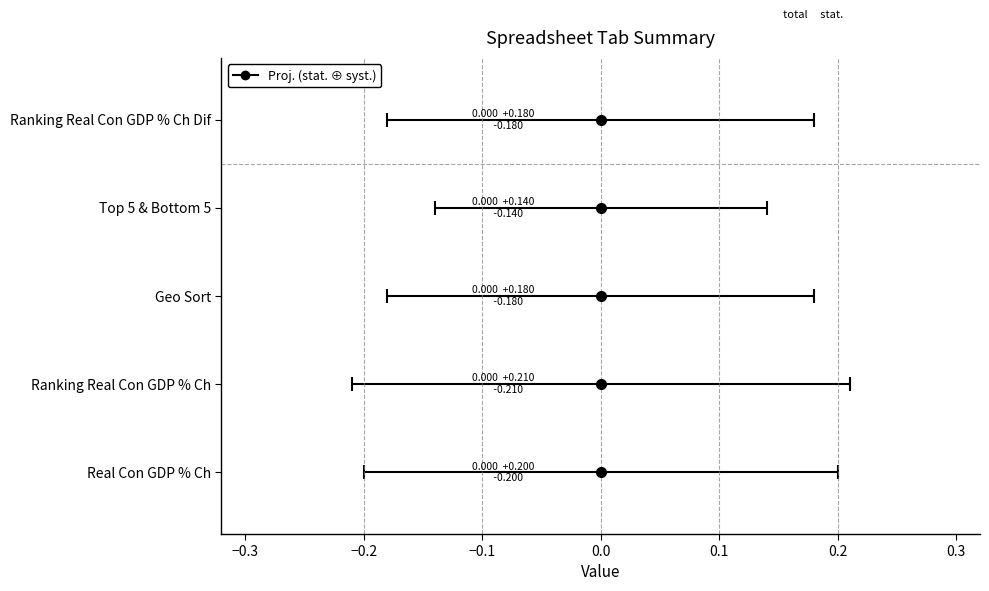

At which category does the chart reach its minimum across all series?

Real Con GDP % Ch